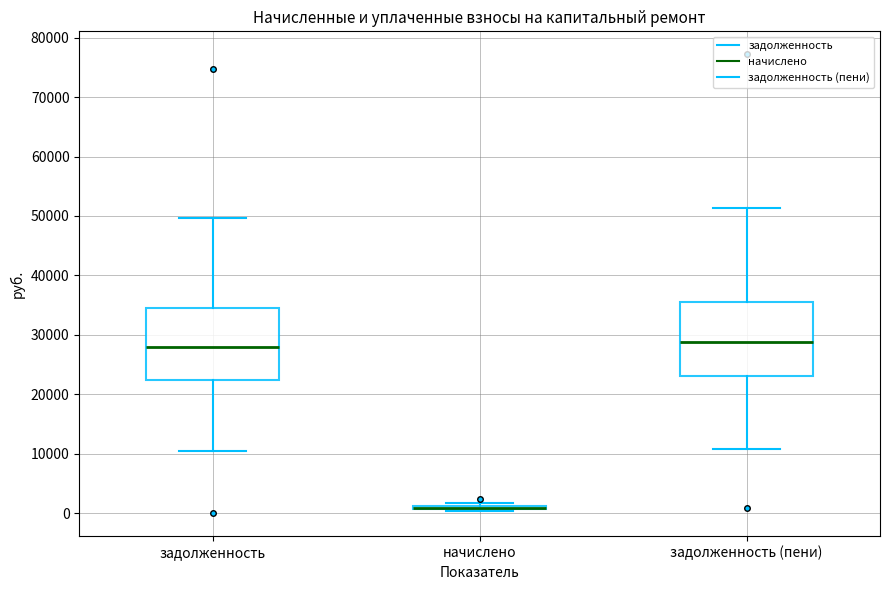

Where does the median line of the box for задолженность sit on the y-axis? The values are not printed on the chart, so give them approximately, as read against the axis.

28000